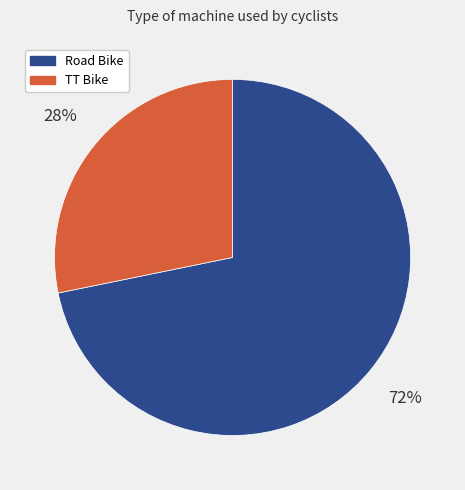

Which slice is the smallest?

TT Bike